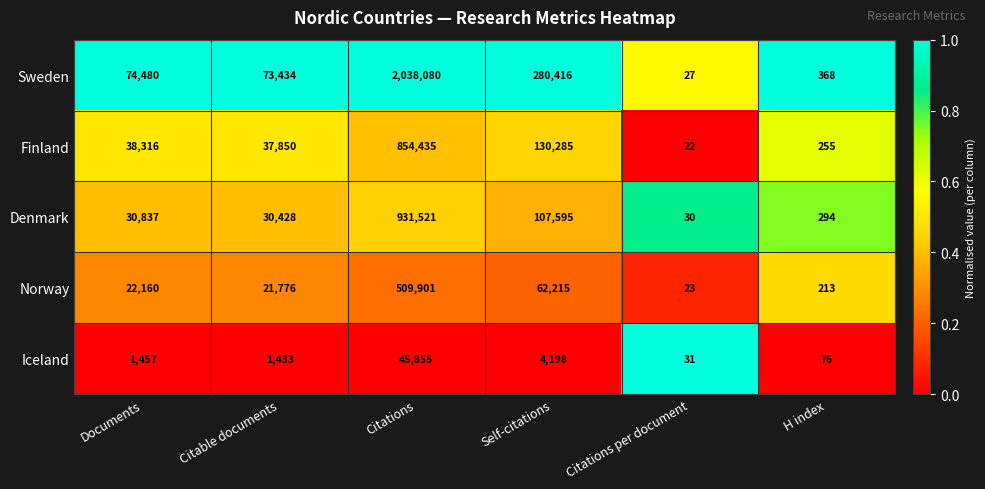

What is the spread (max minus min) of values at Self-citations?

276218